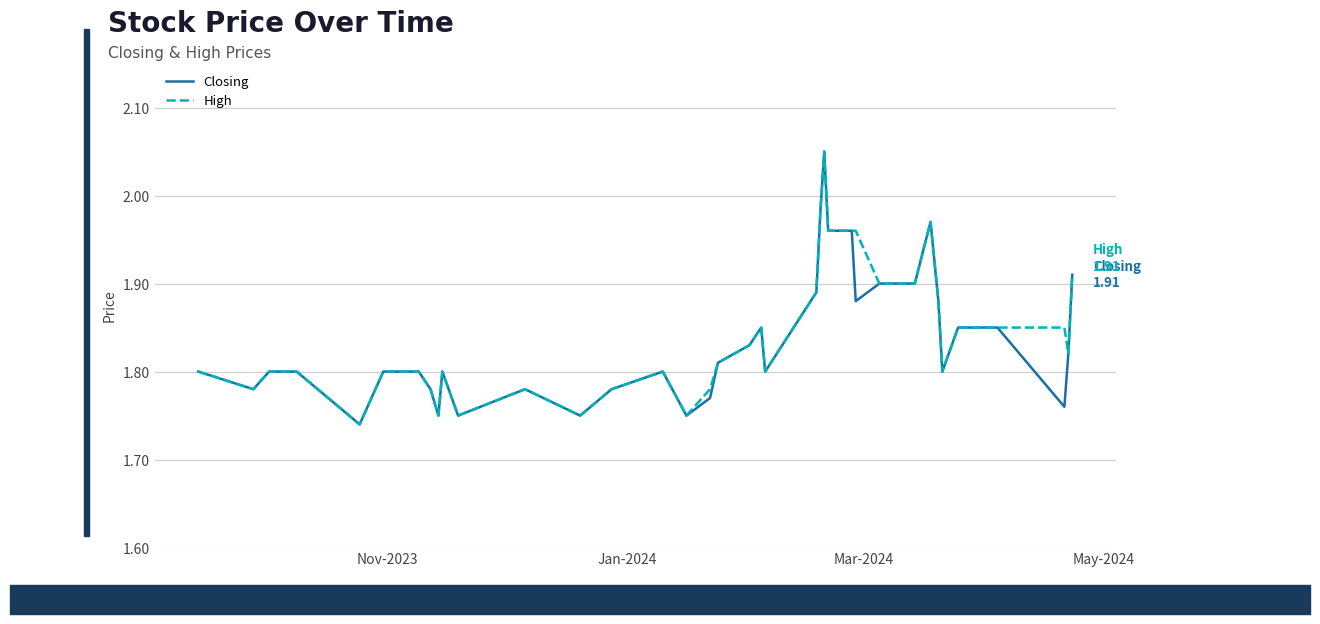

Reading left to right, extract all data points from this chart.

Closing: 1.8	1.8	1.8	1.8	1.7	1.8	1.8	1.8	1.8	1.8	1.8	1.8	1.8	1.8	1.8	1.8	1.8	1.8	1.8	1.9	1.8	1.9	2.0	2.0	2.0	2.0	1.9	1.9	1.9	1.9	1.9	2.0	1.9	1.8	1.9	1.9	1.9	1.8	1.8	1.9
High: 1.8	1.8	1.8	1.8	1.7	1.8	1.8	1.8	1.8	1.8	1.8	1.8	1.8	1.8	1.8	1.8	1.8	1.8	1.8	1.9	1.8	1.9	2.0	2.0	2.0	2.0	2.0	1.9	1.9	1.9	1.9	2.0	1.9	1.8	1.9	1.9	1.9	1.9	1.8	1.9